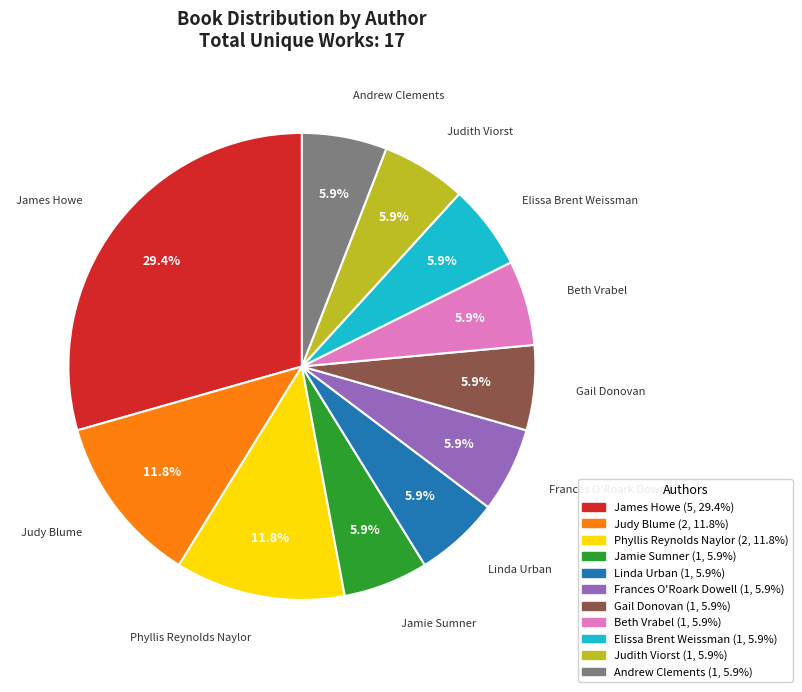

How many segments does this pie chart have?

11